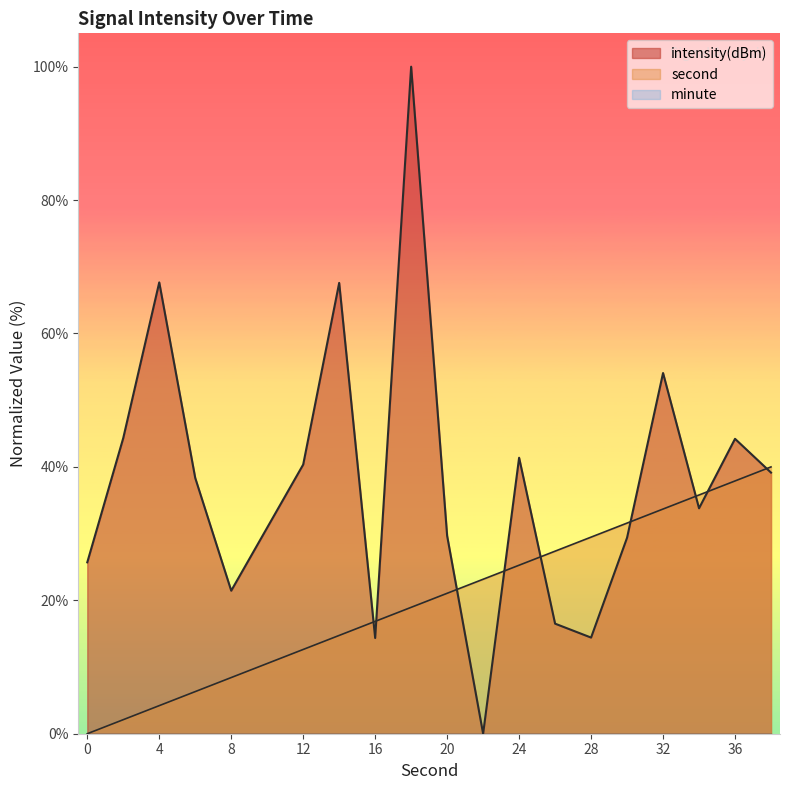

Which series has the largest total across all categories?

intensity(dBm)